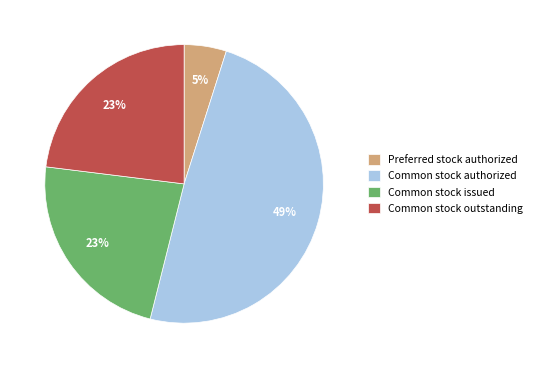

Is the sum of Preferred stock authorized and Common stock outstanding greater than half?

No